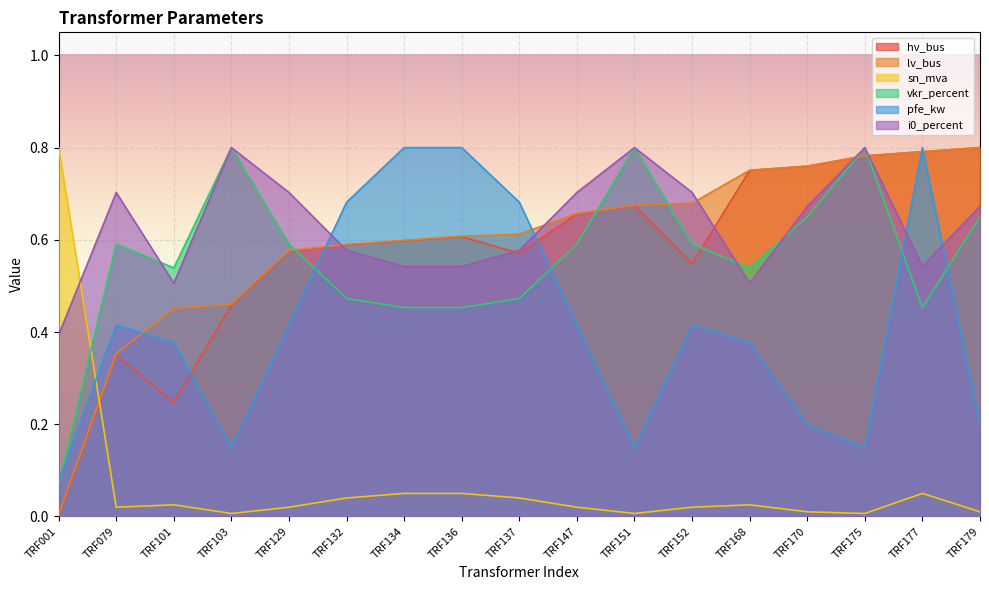

Is the value of hv_bus at TRF132 greater than the value of i0_percent at TRF170?

No